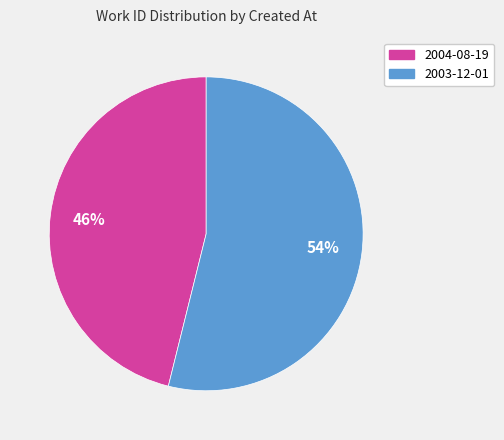

The 2004-08-19 slice represents 46% of the pie. True or false?

True